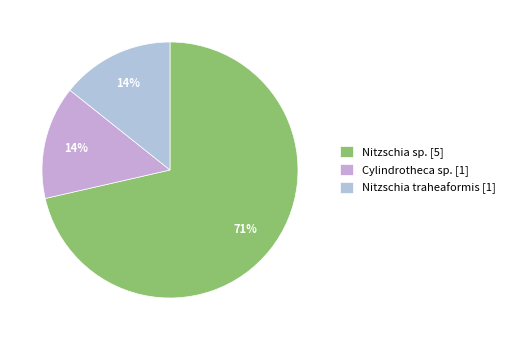

Is there a majority slice in this chart?

Yes